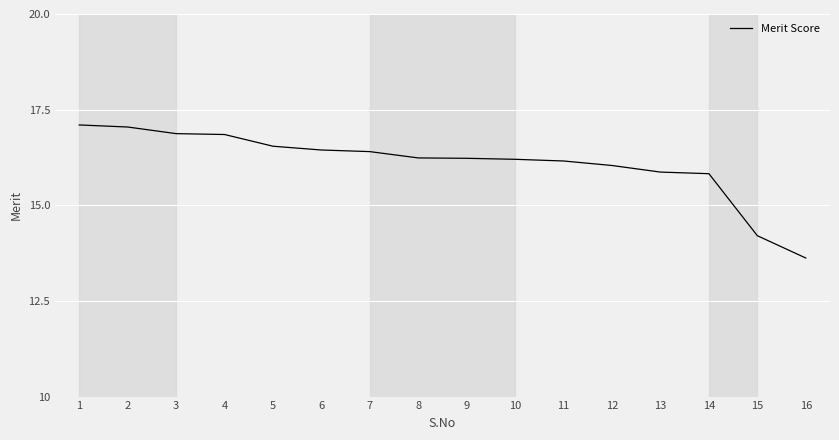

Reading left to right, what are all the values shown in this chart?

17.1	17.0	16.9	16.9	16.5	16.4	16.4	16.2	16.2	16.2	16.2	16.0	15.9	15.8	14.2	13.6